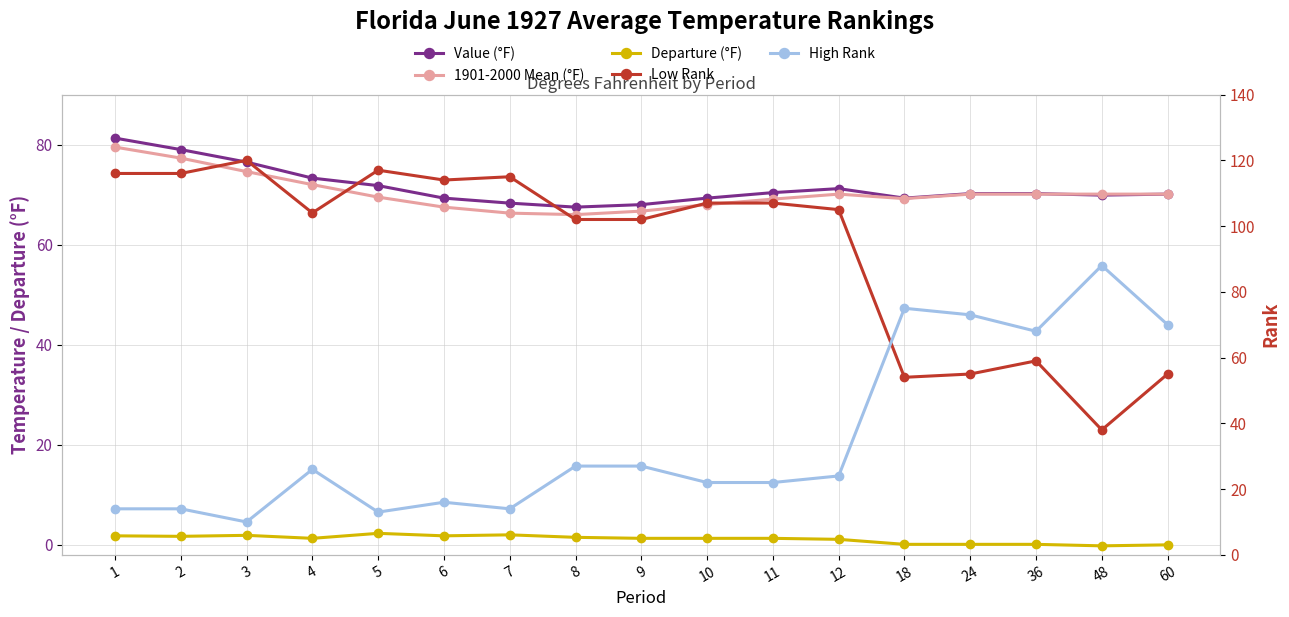

How many interior local valleys does the 1901-2000 Mean (°F) series have?

2